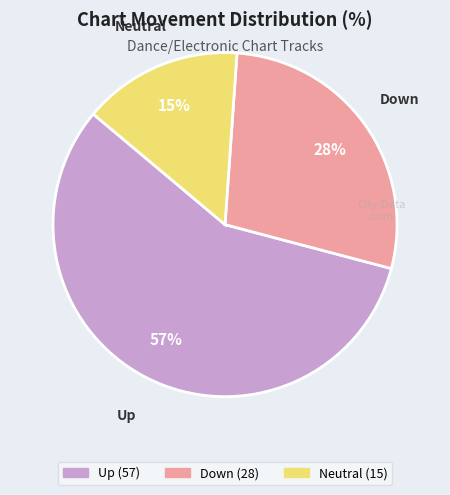

Does any single category account for the majority?

Yes